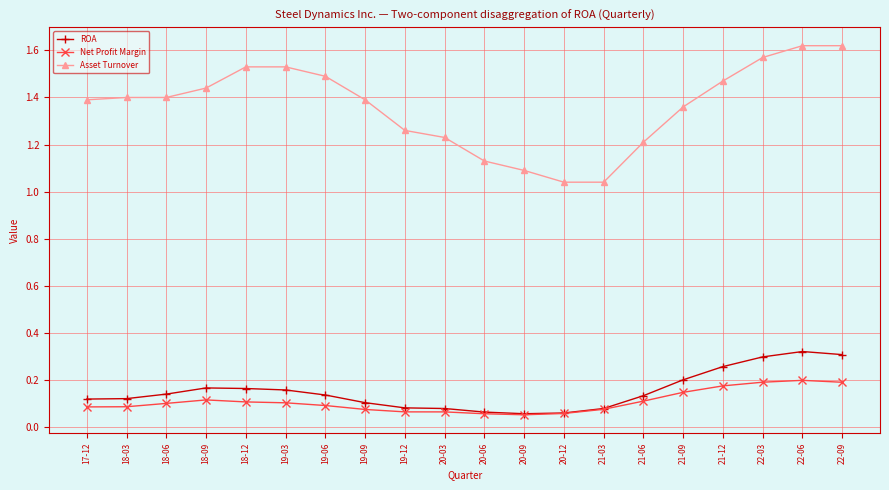

Rank the series at 21-12 from lowest to highest value.

Net Profit Margin, ROA, Asset Turnover